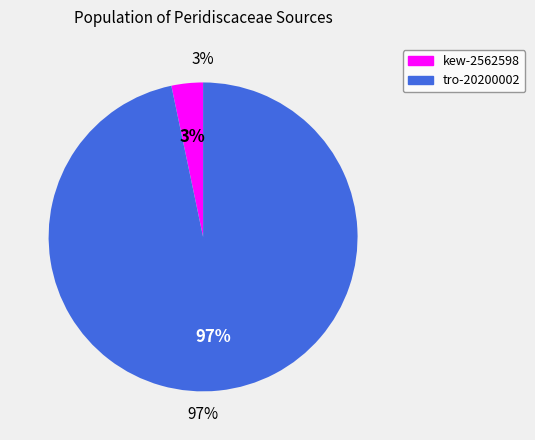

Is there a majority slice in this chart?

Yes